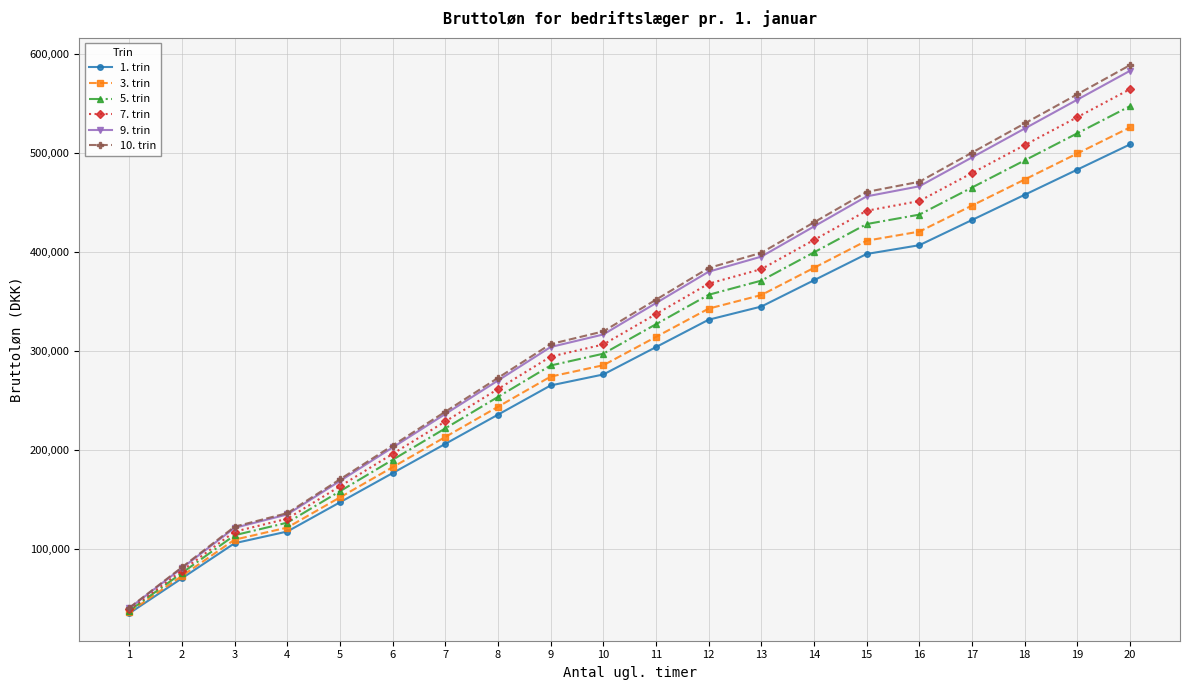

List the series in order of their peak value, highest first.

10. trin, 9. trin, 7. trin, 5. trin, 3. trin, 1. trin